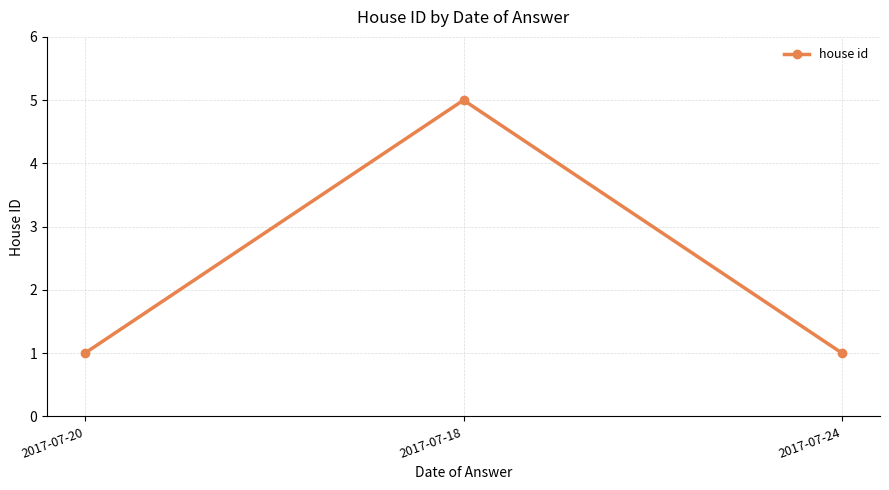

Is this an area chart (filled region under the line)?

No